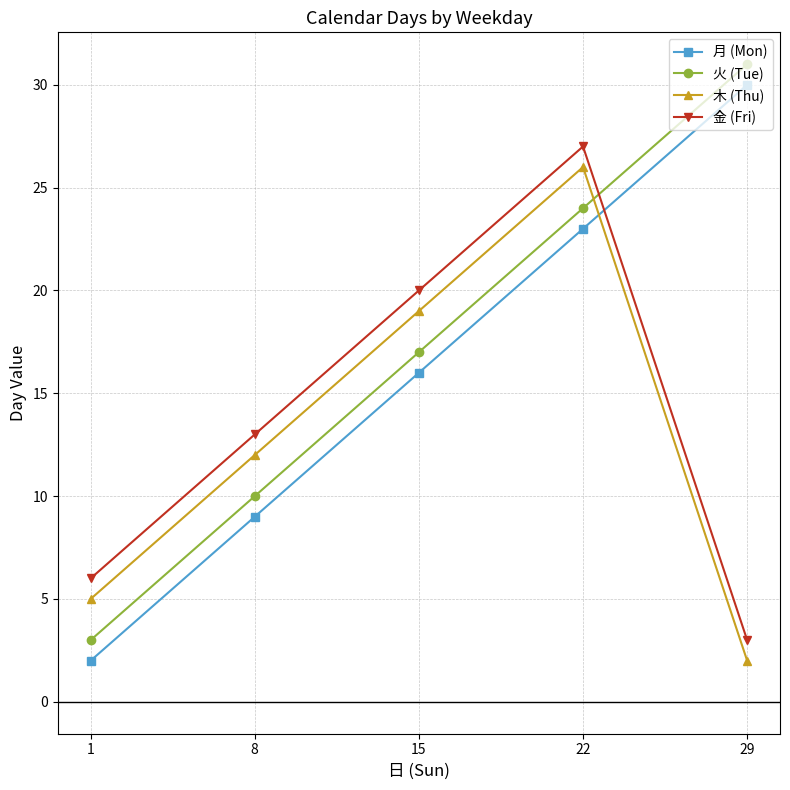

What is the value of the 火 (Tue) point at the 4th from the left?

24